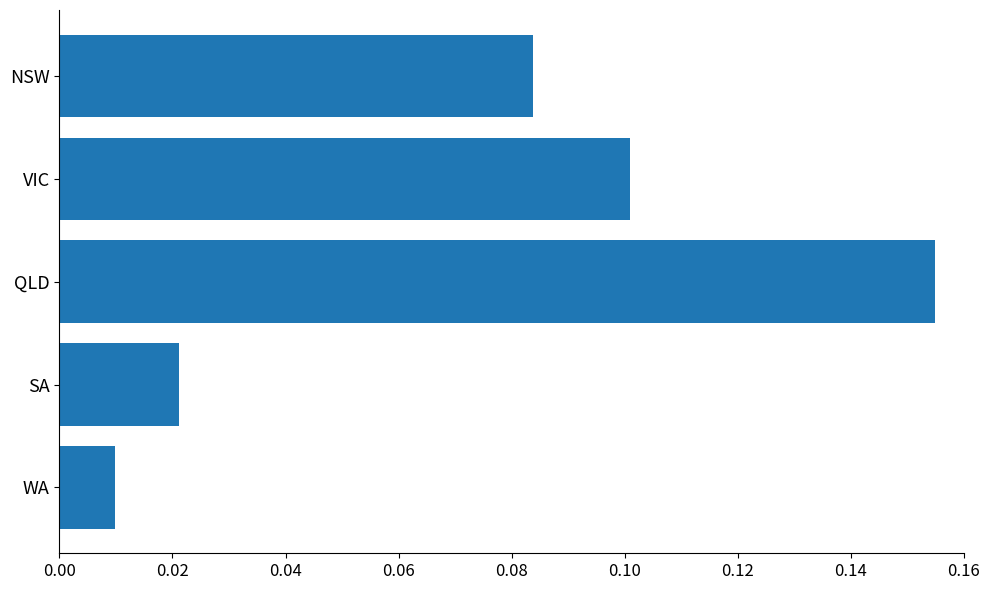

Which has a higher value, SA or NSW?

NSW